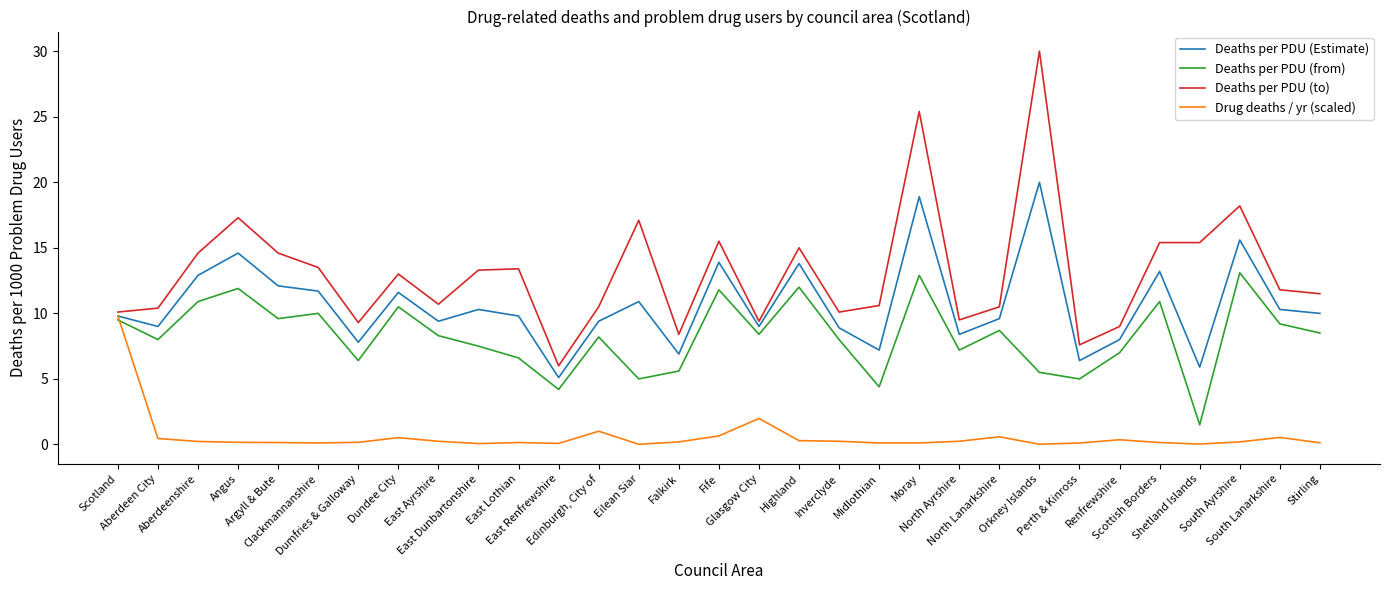

Which series has the largest range (max minus min)?

Deaths per PDU (to)